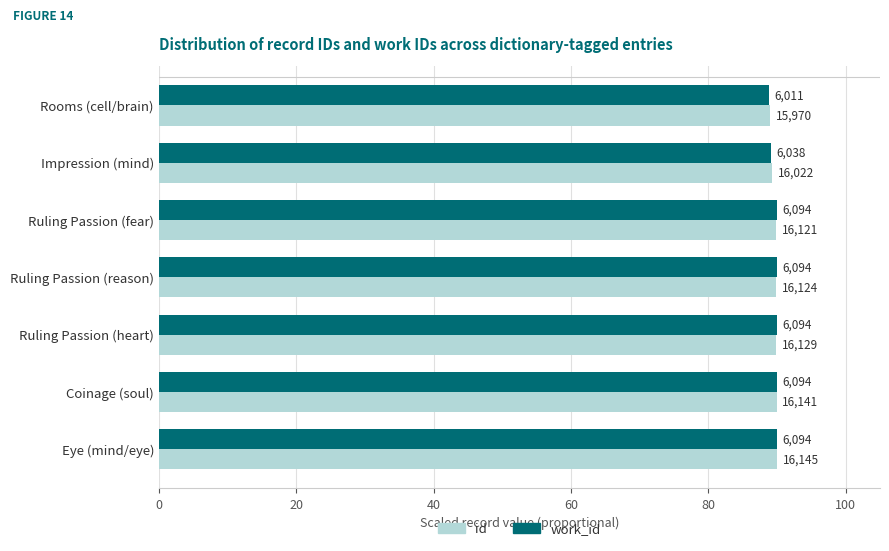

What are all the series names shown in the legend?

id, work_id